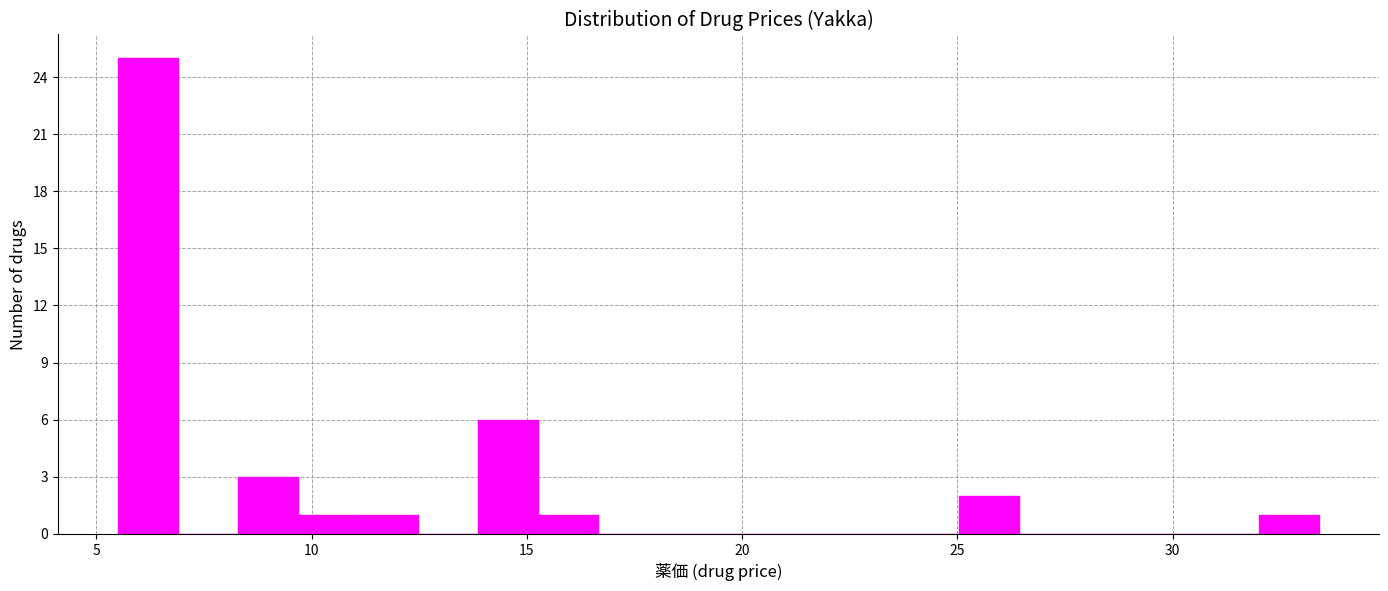

Around what value on the x-axis is the tallest bar? Give the approximate position of its centre, as read against the axis.

6.0